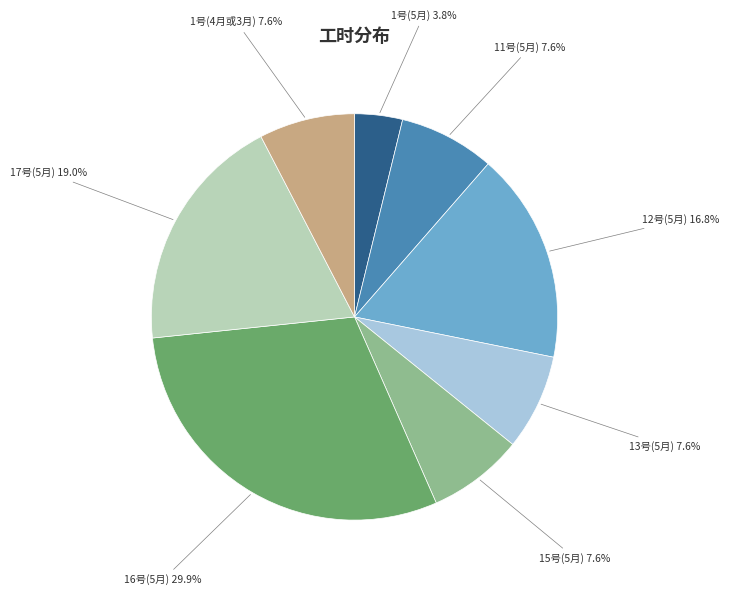

To the nearest percent, what is the average slice percentage?

12%